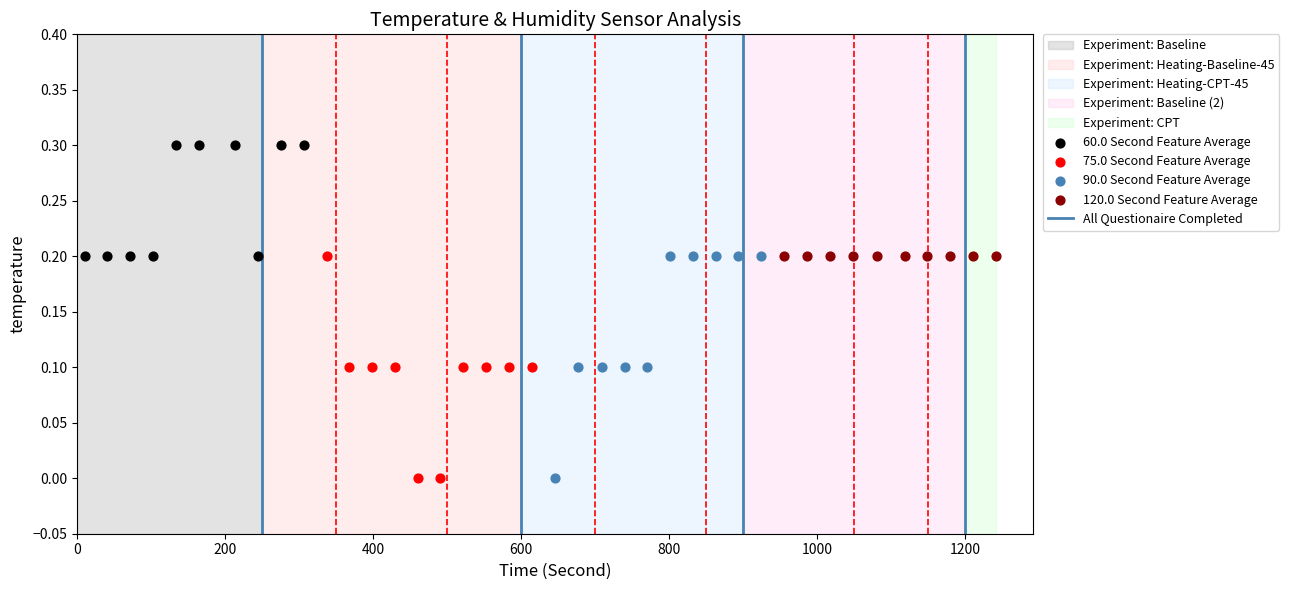

Which series contains the highest Y value?

60.0 Second Feature Average